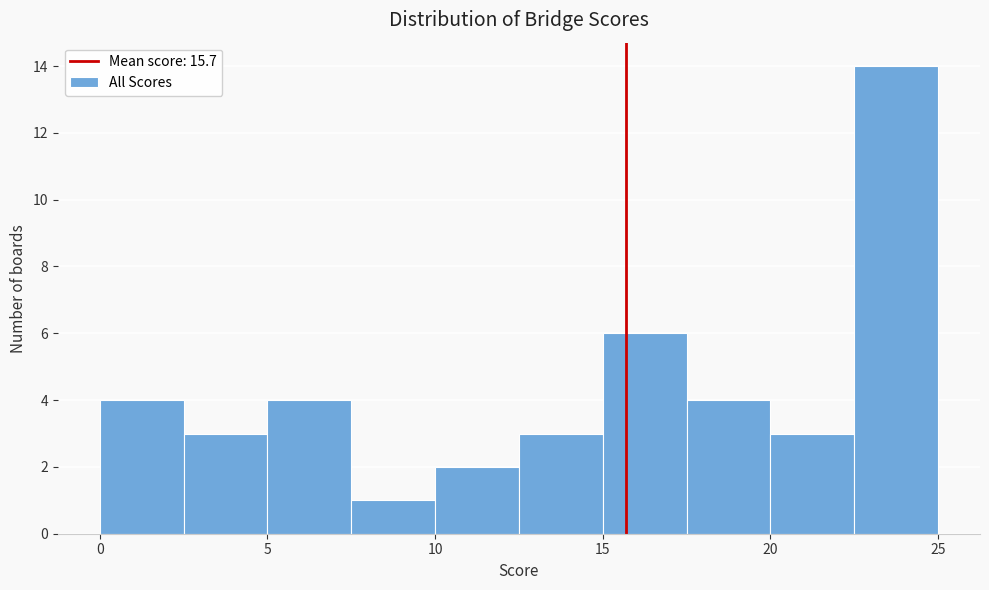

Which range on the x-axis has the tallest bar?

22.5 to 25.0